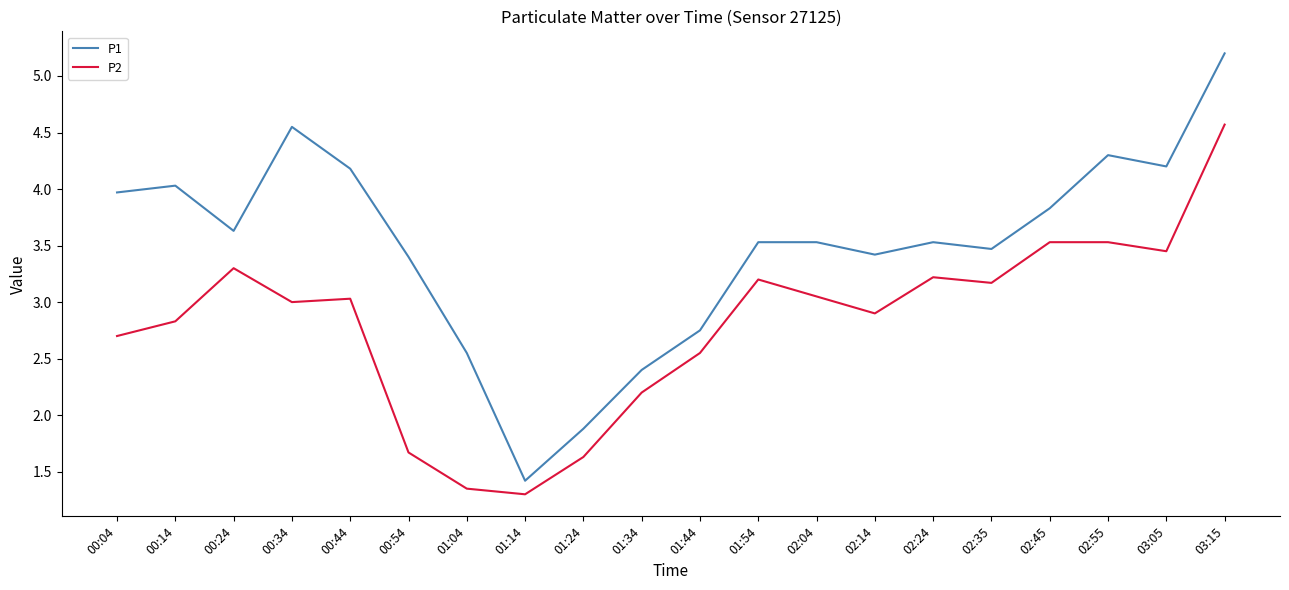

True or false: P2 has more than 2 points higher than both neighbors.

True